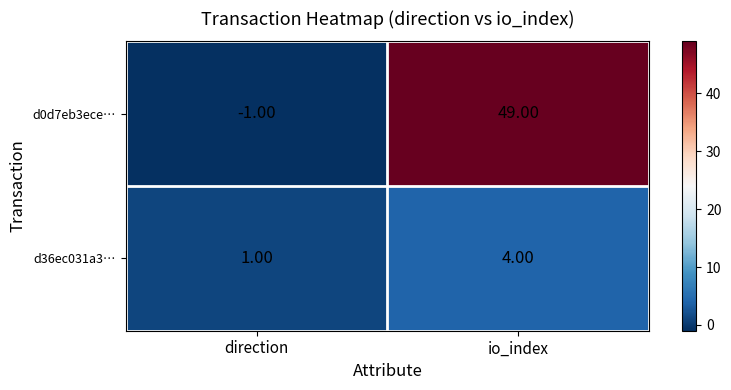

What is the difference between the d0d7eb3ece… values at direction and io_index?

50